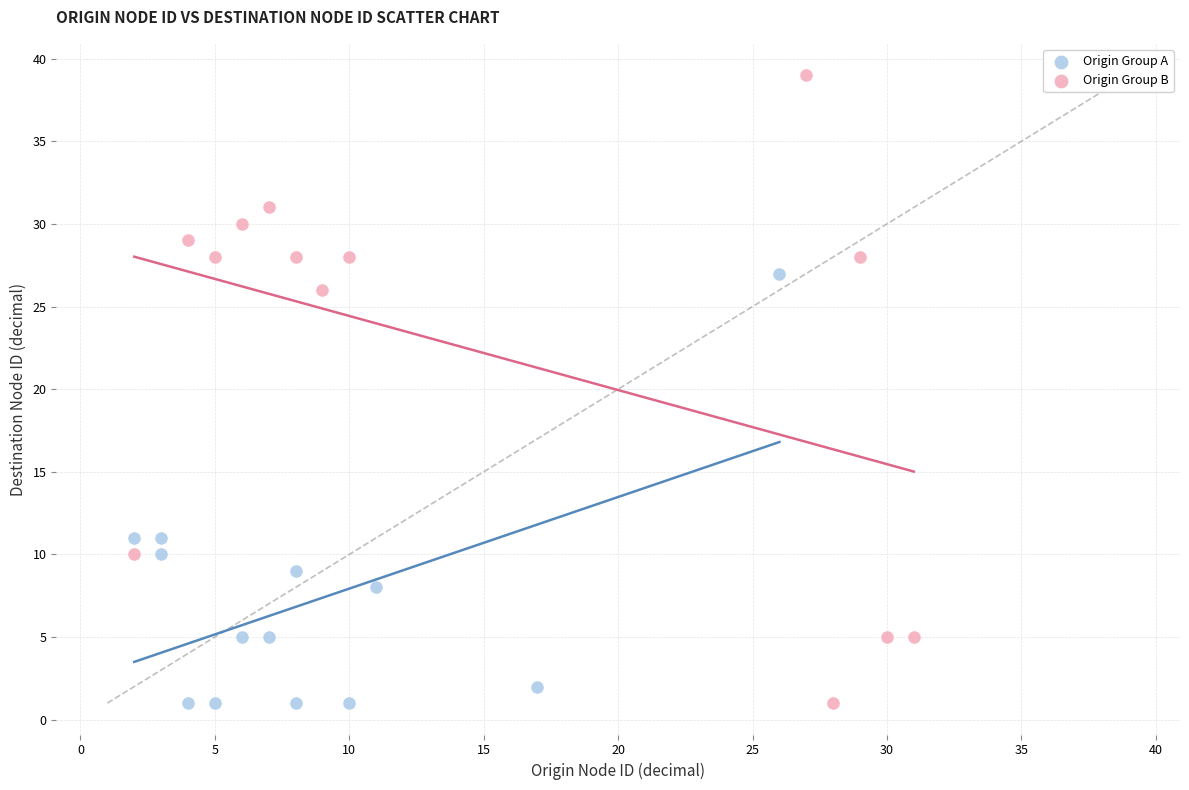

Which series reaches the maximum Y coordinate?

Origin Group B